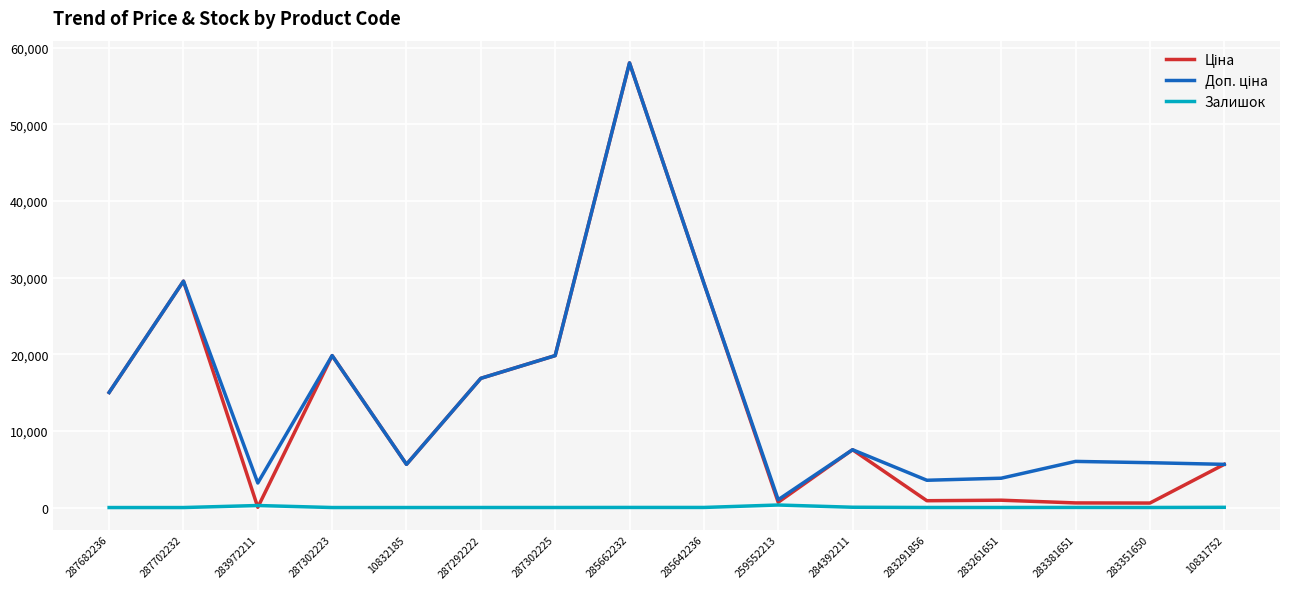

The Залишок series shows 0.0 at 287702232. True or false?

True